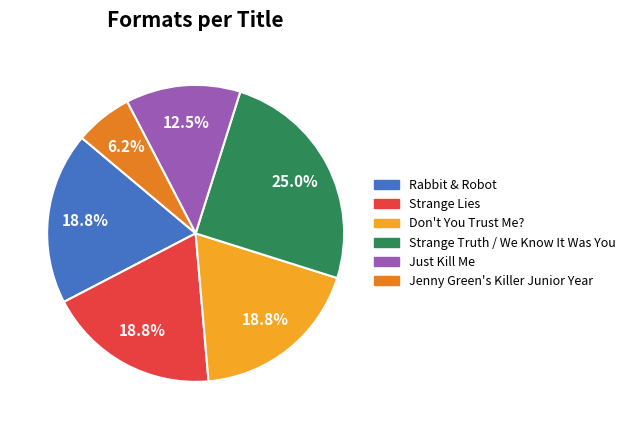

True or false: Just Kill Me accounts for 6% of the total.

False